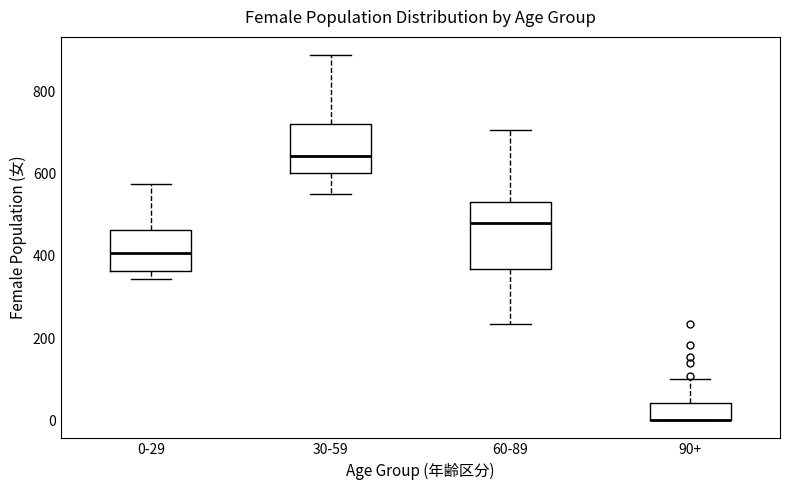

Reading left to right, read every box against the y-axis: the position of its median line, the range the box covers, and the ends of its whiskers. The values are not printed on the chart, so give them approximately, as read against the axis.

0-29: median 400, box 360 to 460, whiskers 340 to 580
30-59: median 640, box 600 to 720, whiskers 560 to 880
60-89: median 480, box 360 to 540, whiskers 240 to 700
90+: median 0 (drawn on the box's lower edge), box 0 to 40, whiskers 0 to 100